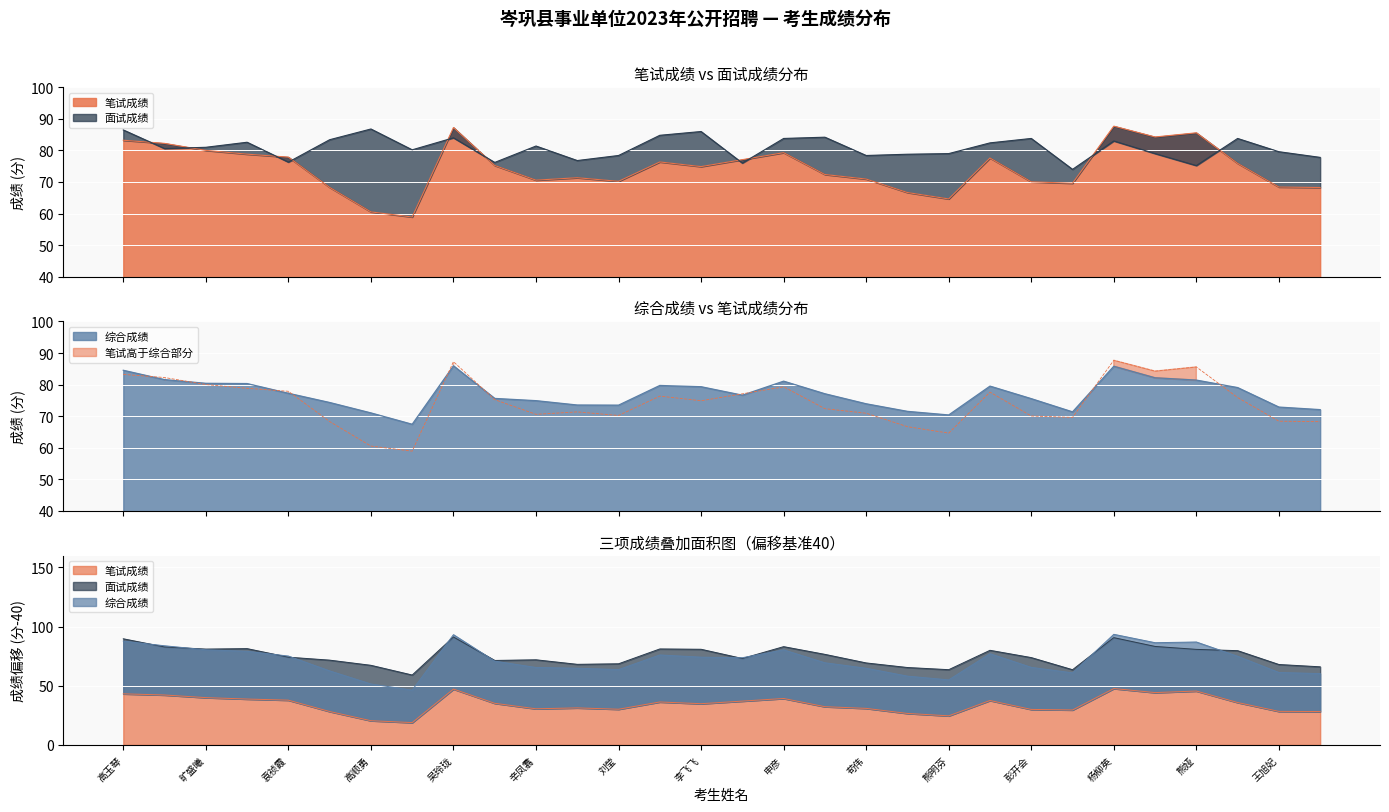

What is the difference between the second highest and second lowest values in the 面试成绩 series?

11.3